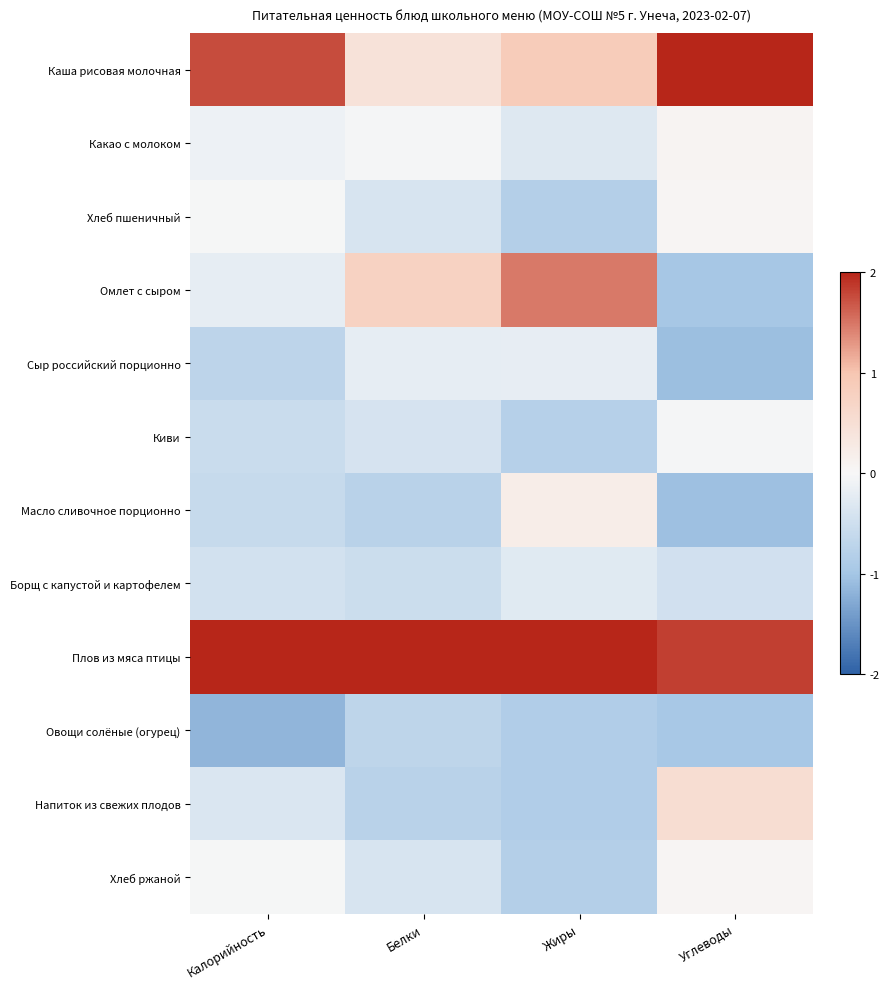

At which category is the sum across all series the highest?

Белки